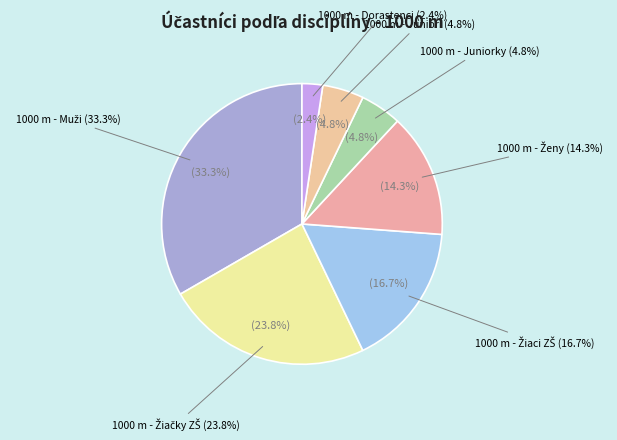

To the nearest percent, what is the difference between the largest and smallest slice percentages?

31%